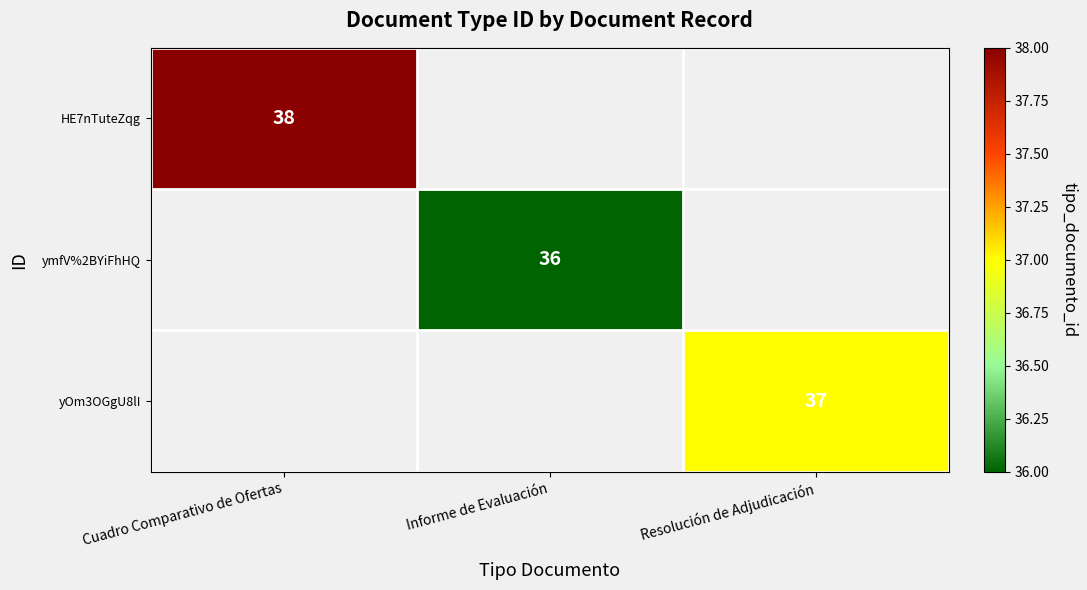

What is the maximum value shown in the chart?

38.0